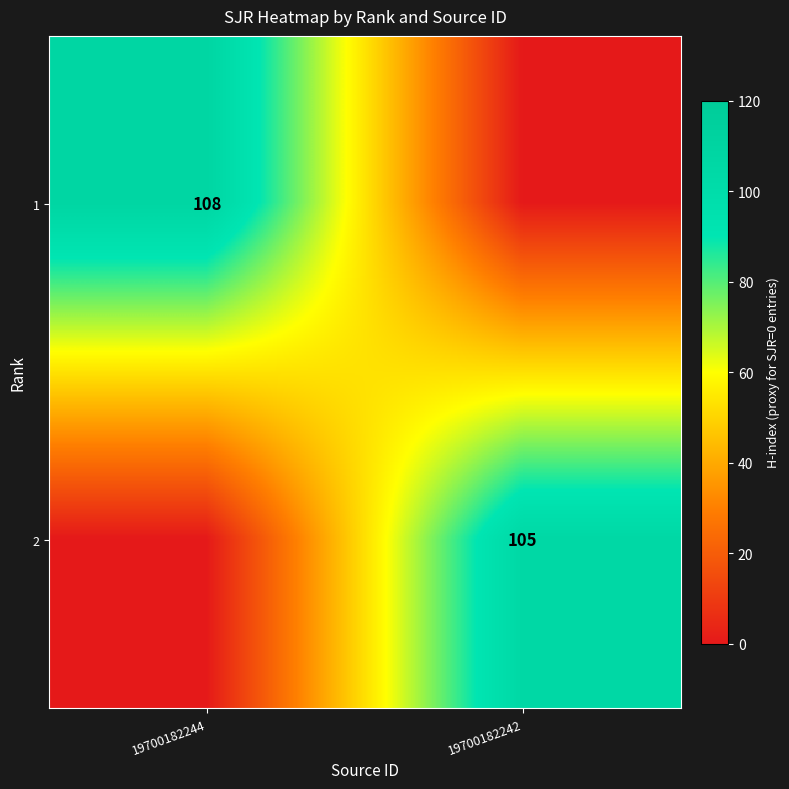

Is the value of 1 at 19700182244 greater than the value of 2 at 19700182242?

Yes